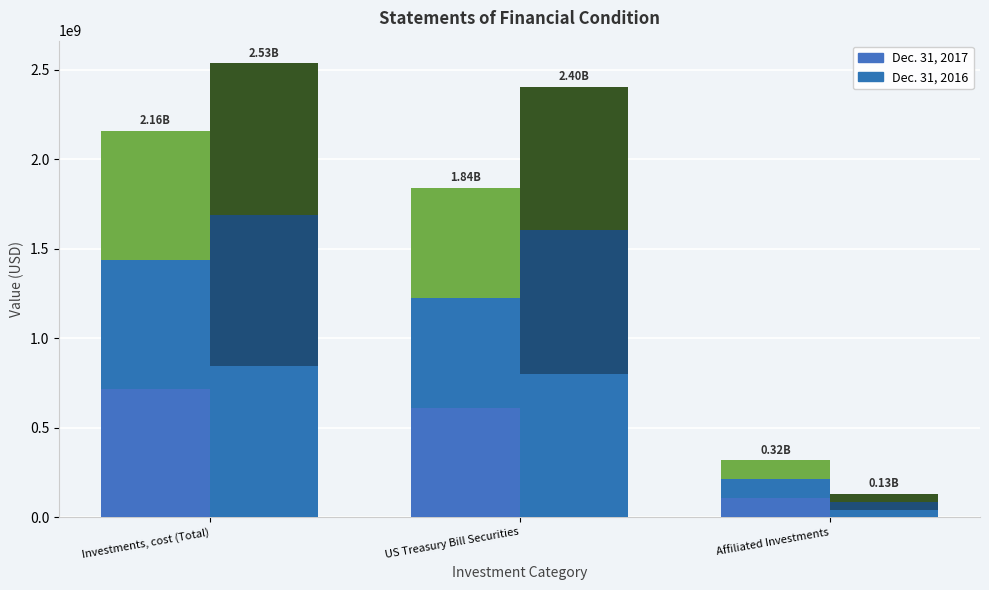

True or false: Dec. 31, 2016 (Seg2) has a value of 43676601 at Affiliated Investments.

True